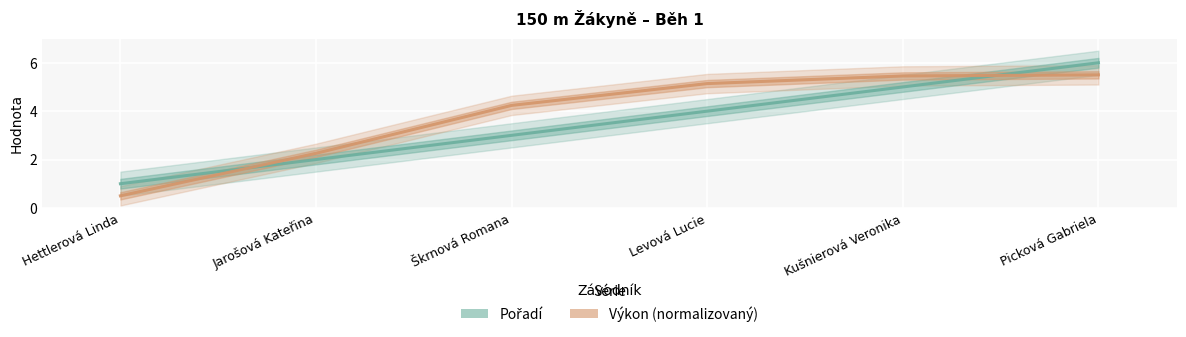

Between Levová Lucie and Picková Gabriela, which series saw the biggest shift?

Pořadí